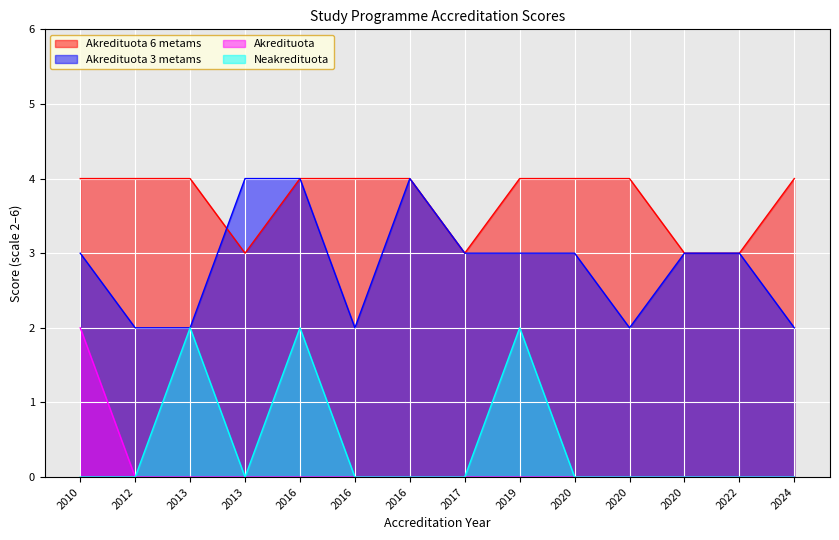

Reading left to right, extract all data points from this chart.

Akredituota 6 metams: 2010=4	2012=4	2013=4	2013=3	2016=4	2016=4	2016=4	2017=3	2019=4	2020=4	2020=4	2020=3	2022=3	2024=4
Akredituota 3 metams: 2010=3	2012=2	2013=2	2013=4	2016=4	2016=2	2016=4	2017=3	2019=3	2020=3	2020=2	2020=3	2022=3	2024=2
Akredituota: 2010=2	2012=0	2013=0	2013=0	2016=0	2016=0	2016=0	2017=0	2019=0	2020=0	2020=0	2020=0	2022=0	2024=0
Neakredituota: 2010=0	2012=0	2013=2	2013=0	2016=2	2016=0	2016=0	2017=0	2019=2	2020=0	2020=0	2020=0	2022=0	2024=0